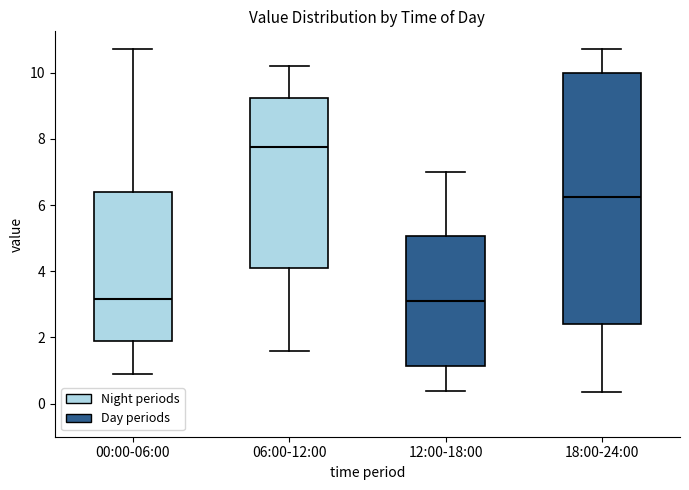

Reading left to right, read every box against the y-axis: the position of its median line, the range the box covers, and the ends of its whiskers. The values are not printed on the chart, so give them approximately, as read against the axis.

00:00-06:00: median 3.2, box 1.8 to 6.4, whiskers 1.0 to 10.8
06:00-12:00: median 7.8, box 4.2 to 9.2, whiskers 1.6 to 10.2
12:00-18:00: median 3.2, box 1.2 to 5.0, whiskers 0.4 to 7.0
18:00-24:00: median 6.2, box 2.4 to 10.0, whiskers 0.4 to 10.8